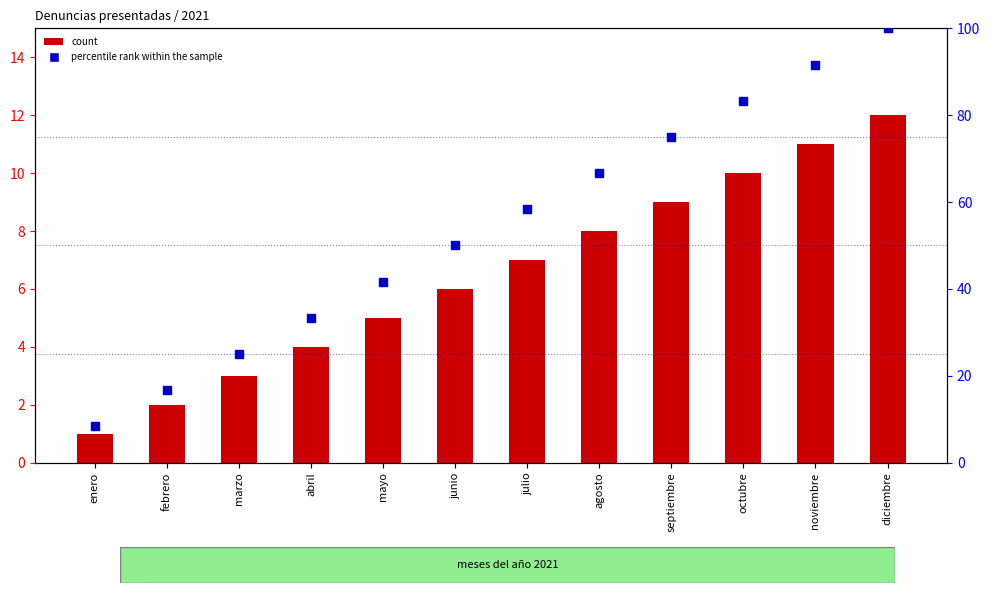

What is the total value across all series at enero?

9.3